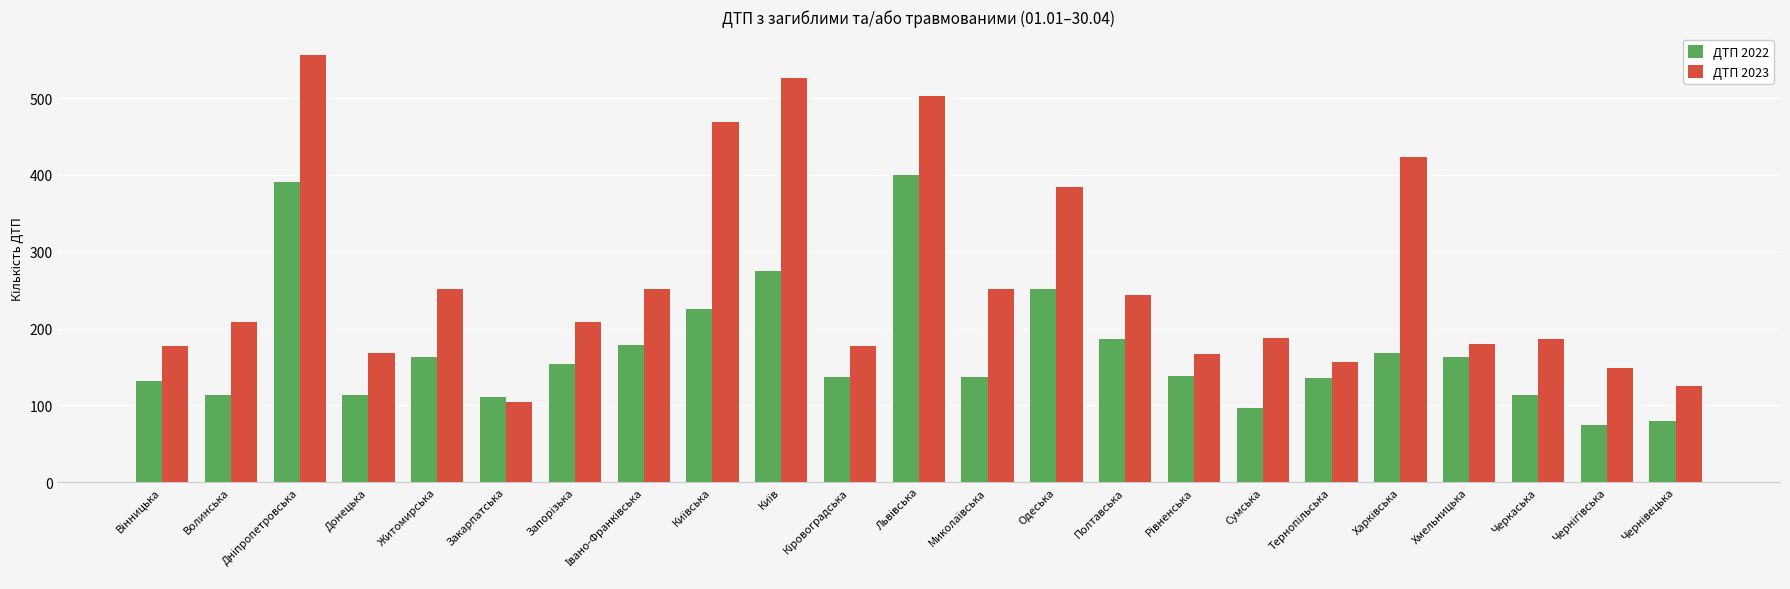

What is the difference between the highest and lowest values at Волинська?

95